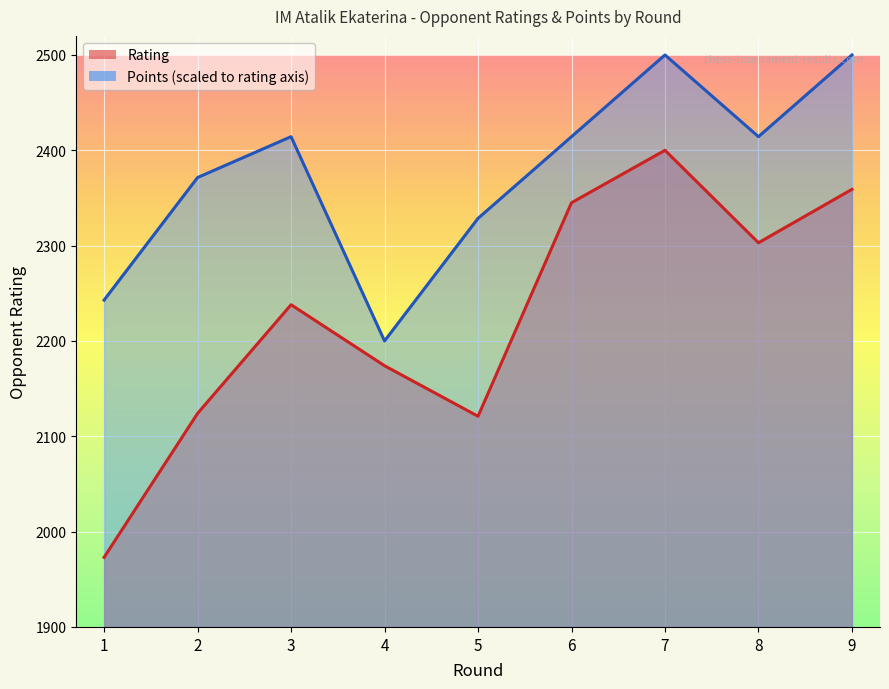

What is the lowest value of the Rating series?

1973.0